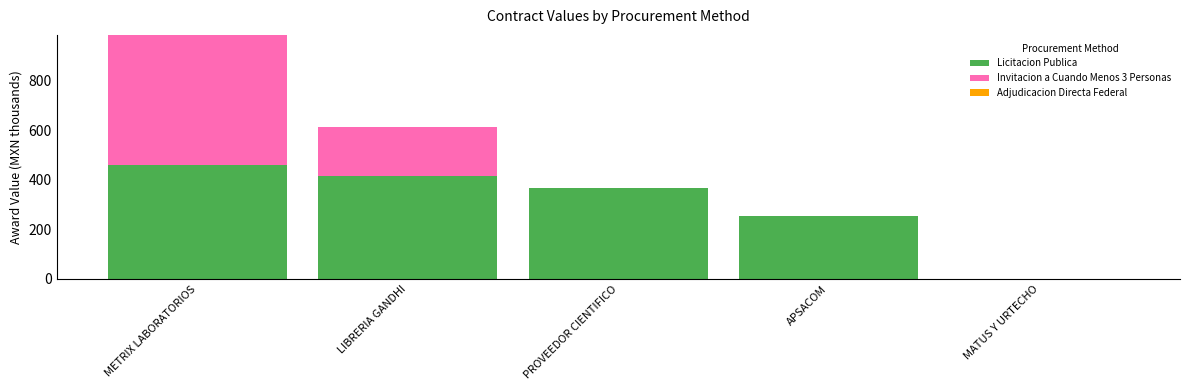

At which category is the sum across all series the highest?

METRIX LABORATORIOS